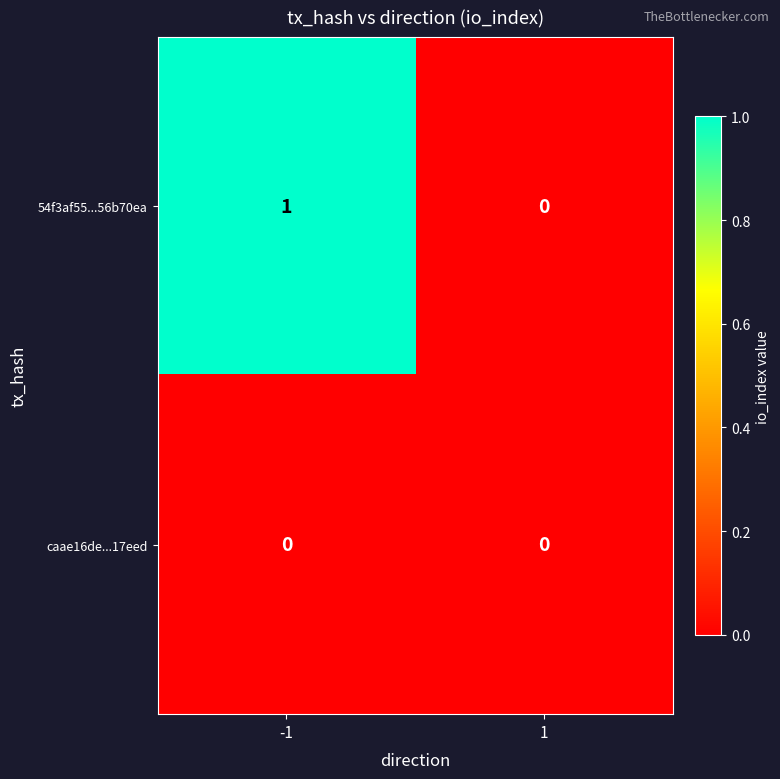

List the series in order of their overall mean, highest first.

54f3af55...56b70ea, caae16de...17eed